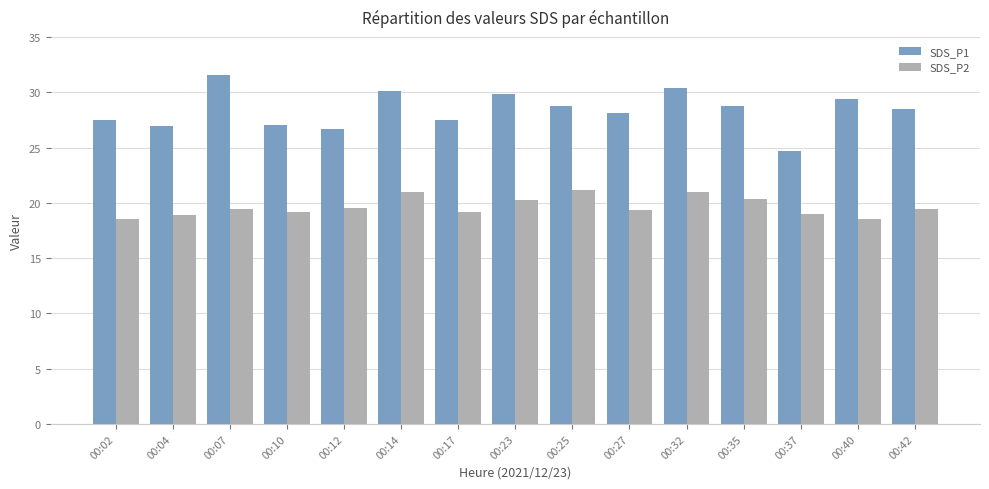

What is the maximum value shown in the chart?

31.5